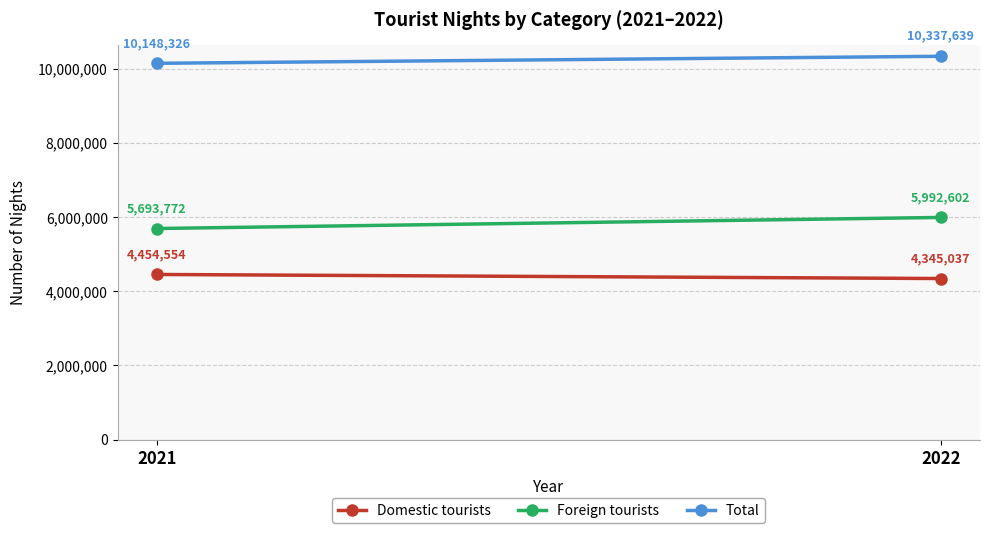

Which category has the highest value across all series?

2022